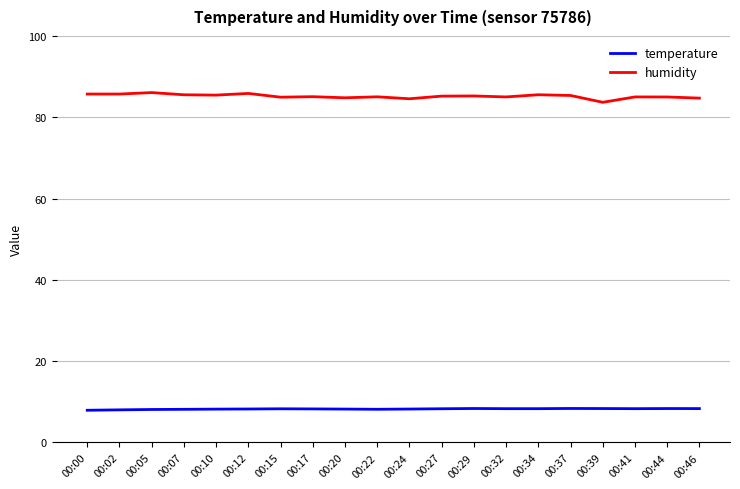

What is the difference between the humidity values at 00:15 and 00:27?

0.3